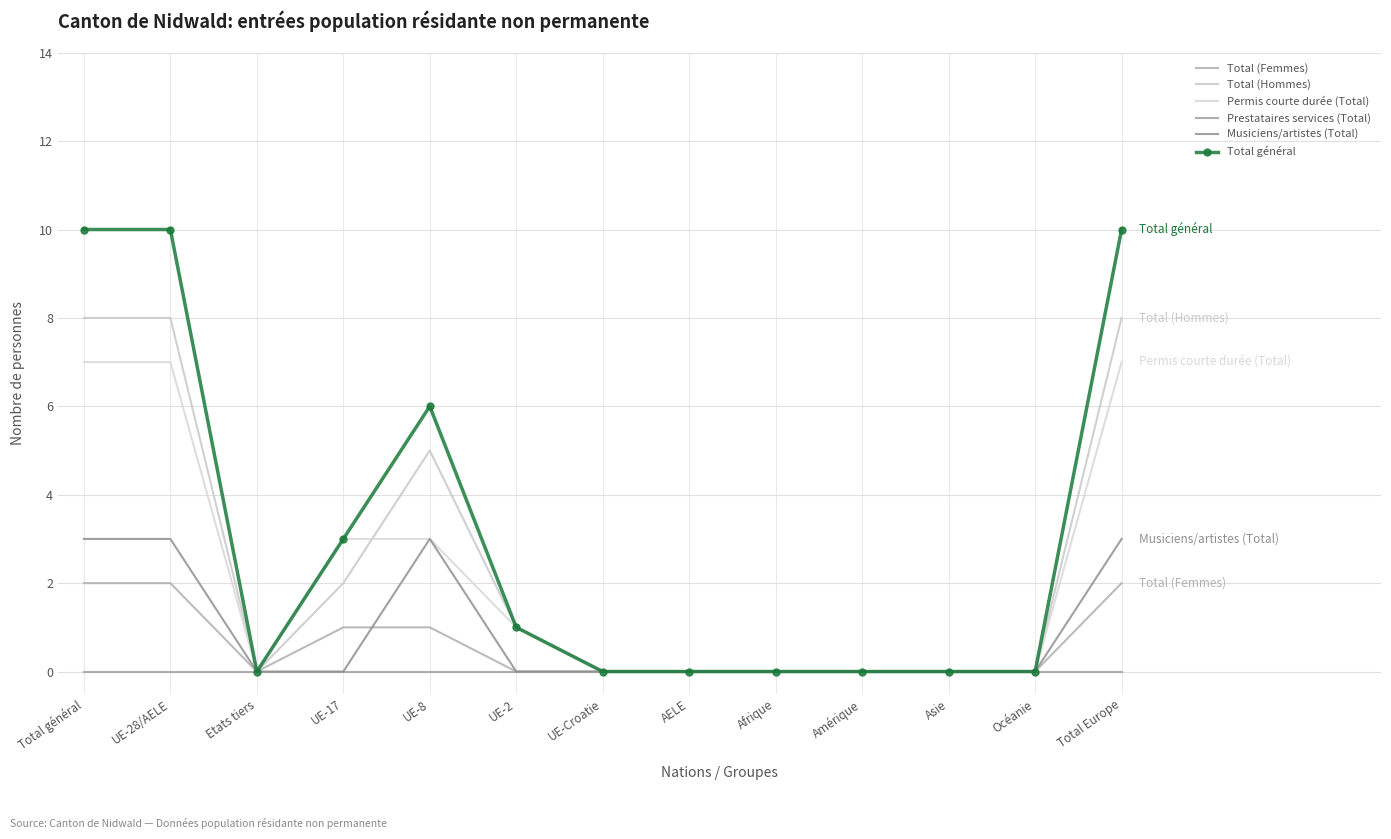

Reading right to left, extract all data points from this chart.

Total (Femmes): 2	0	0	0	0	0	0	0	1	1	0	2	2
Total (Hommes): 8	0	0	0	0	0	0	1	5	2	0	8	8
Permis courte durée (Total): 7	0	0	0	0	0	0	1	3	3	0	7	7
Prestataires services (Total): 0	0	0	0	0	0	0	0	0	0	0	0	0
Musiciens/artistes (Total): 3	0	0	0	0	0	0	0	3	0	0	3	3
Total général: 10	0	0	0	0	0	0	1	6	3	0	10	10